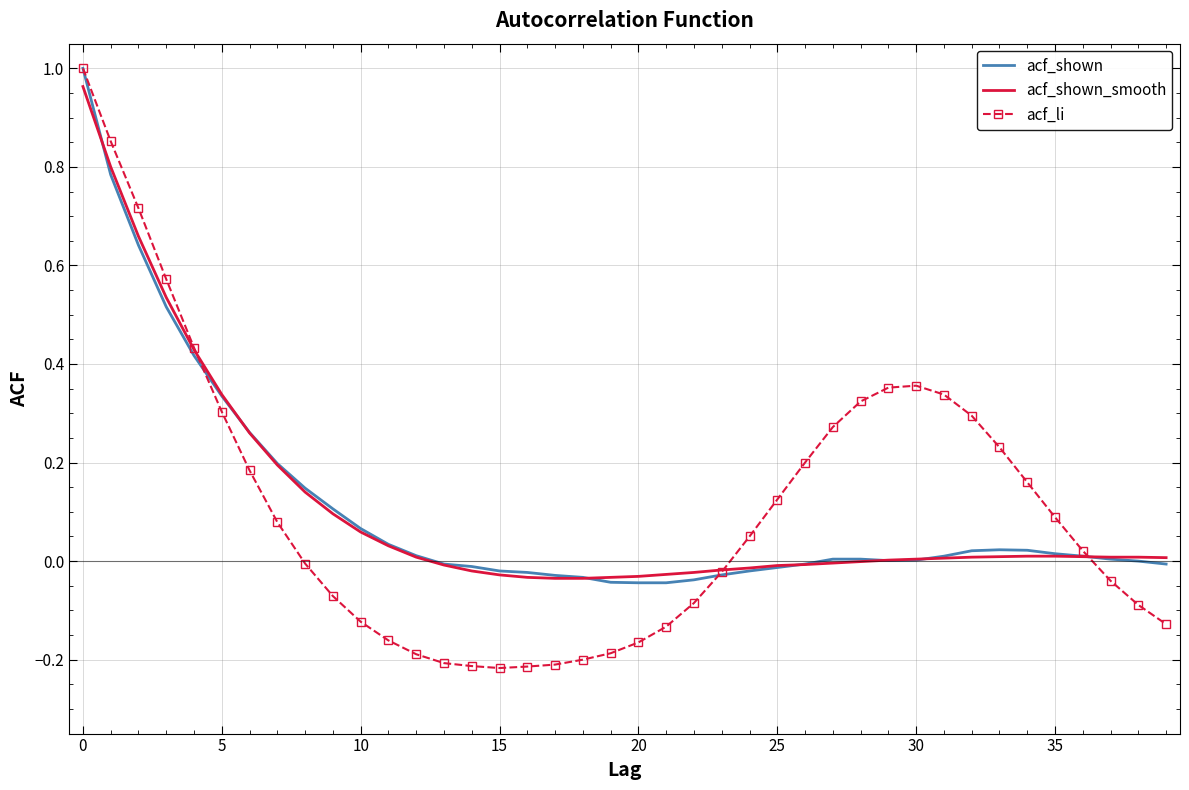

Which series has the largest range (max minus min)?

acf_li